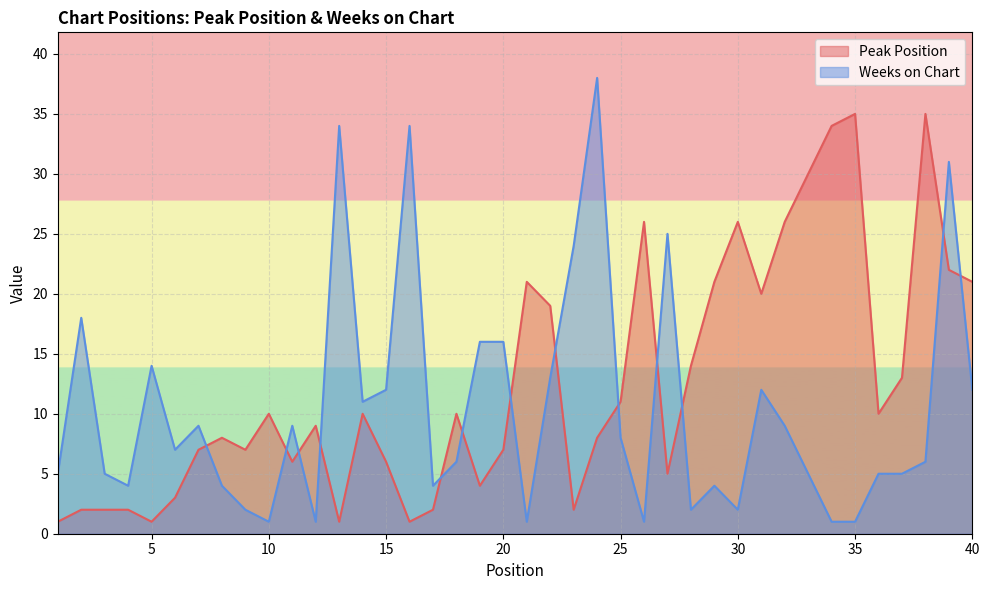

What is the difference between the highest and lowest values at 36?

5